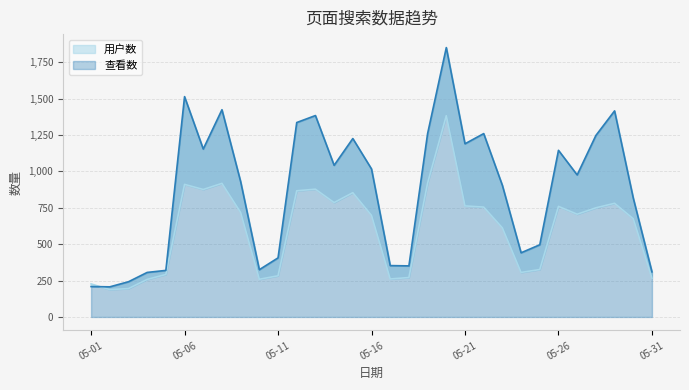

The 用户数 series shows 336 at 05-20. True or false?

False